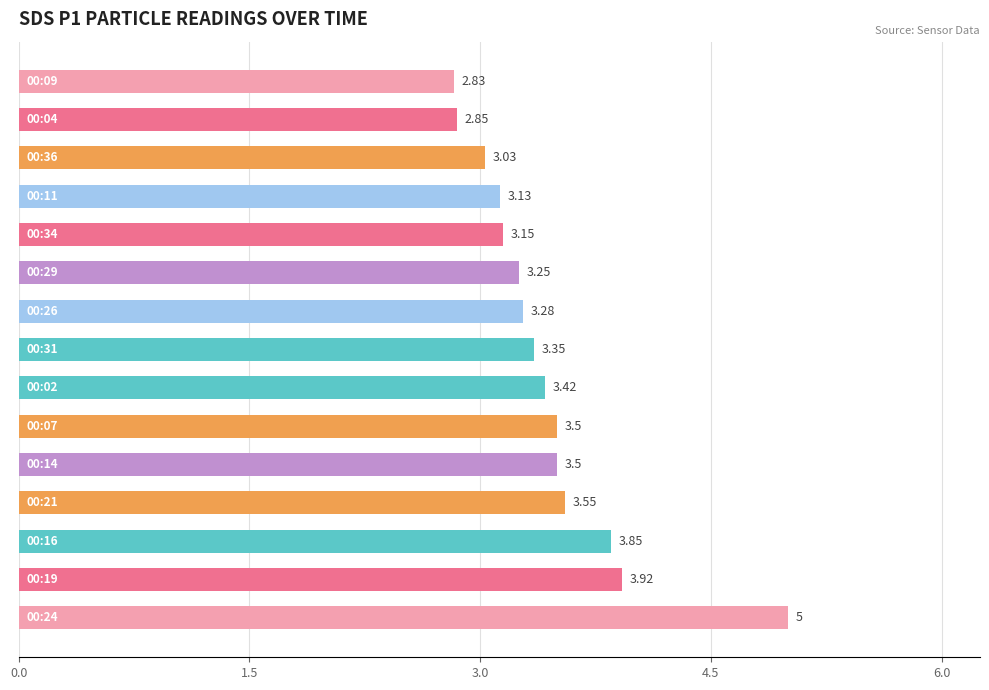

What is the sum of all values?

51.6